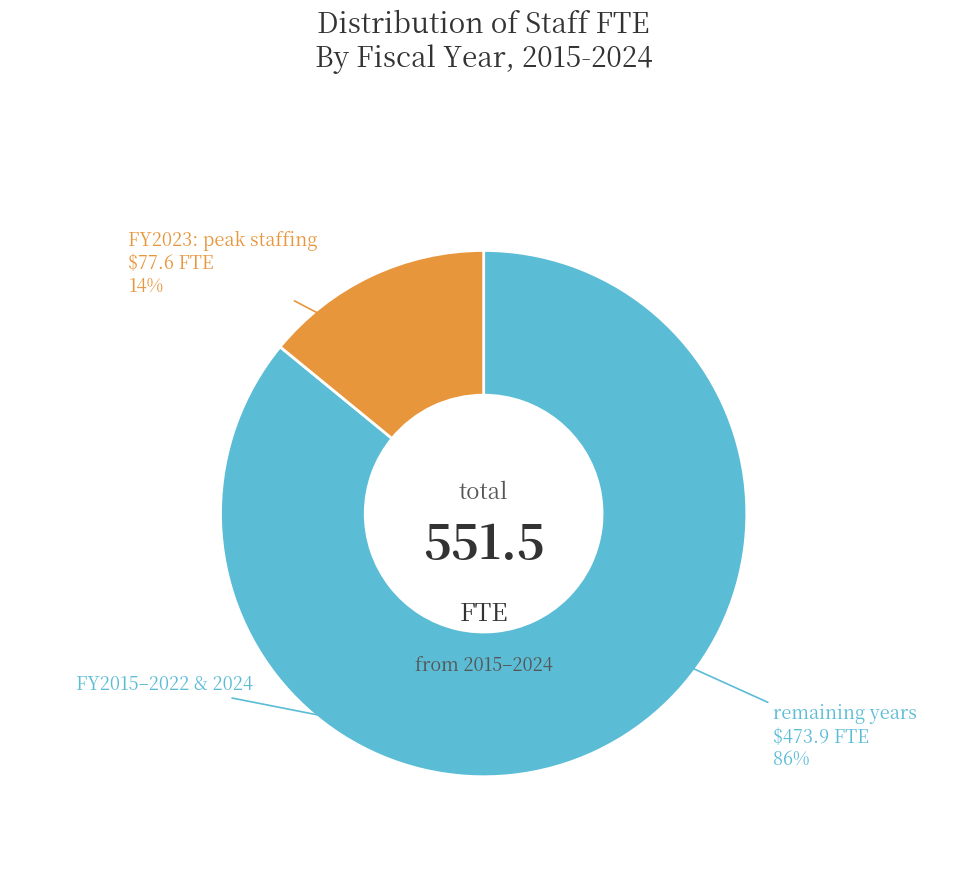

Is there a majority slice in this chart?

Yes